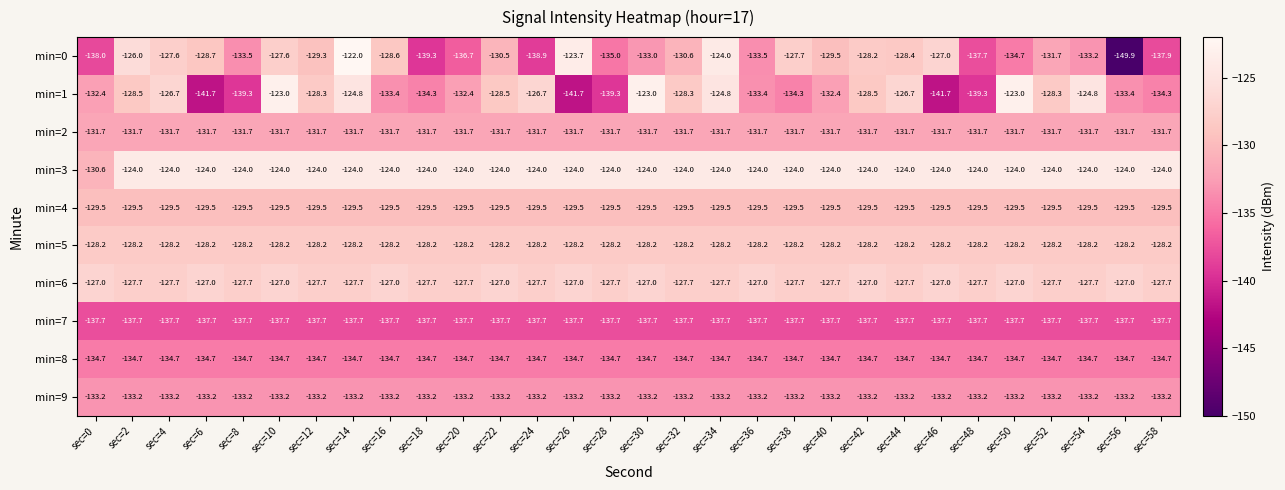

The value of min=4 at sec=40 is -65.8. True or false?

False